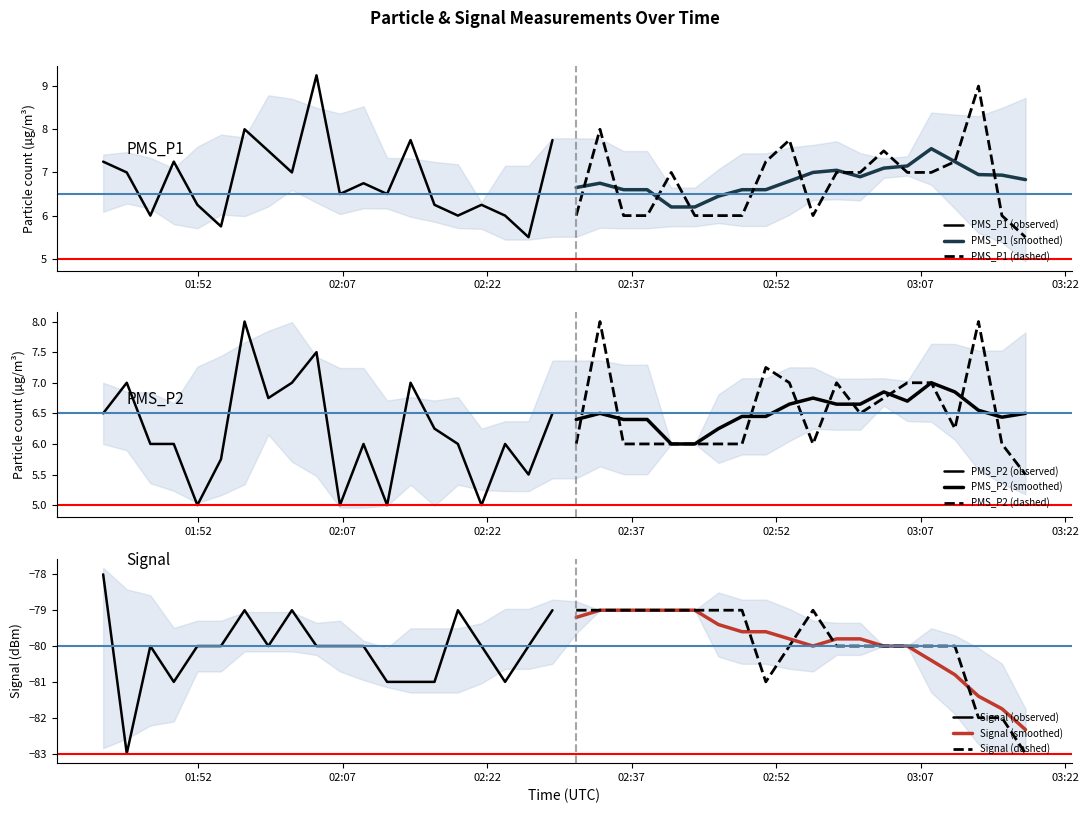

Between 2021/06/28 01:56:49 and 2021/06/28 03:05:38, which series saw the biggest shift?

PMS_P1